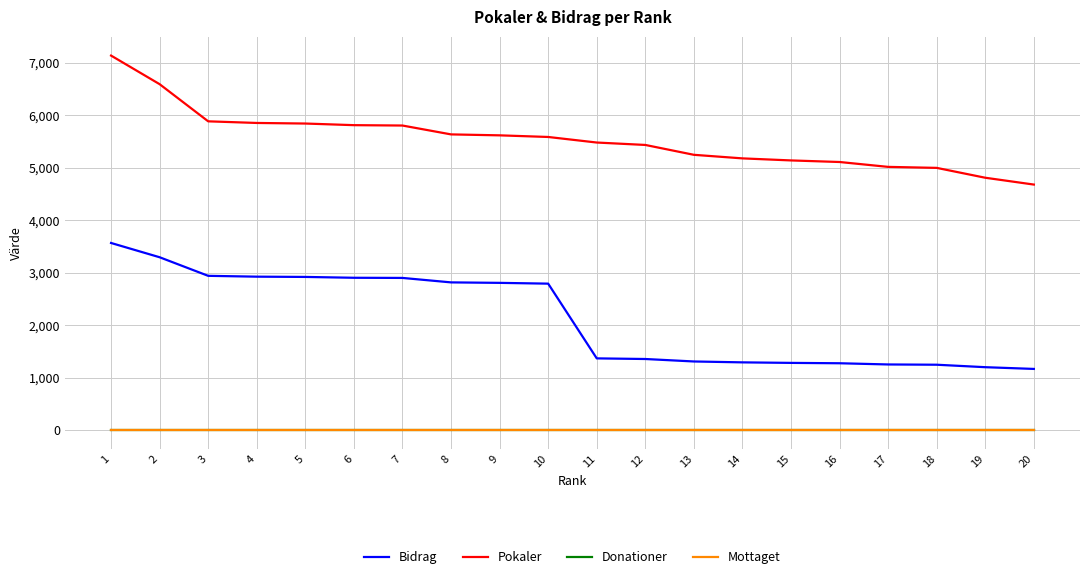

Reading left to right, transcribe all the data shown in this chart.

Bidrag: 3570	3298	2944	2928	2923	2907	2904	2819	2810	2795	1371	1359	1312	1295	1285	1278	1255	1250	1203	1170
Pokaler: 7141	6596	5888	5857	5846	5815	5808	5639	5621	5590	5484	5438	5250	5182	5143	5113	5020	5001	4813	4683
Donationer: 0	0	0	0	0	0	0	0	0	0	0	0	0	0	0	0	0	0	0	0
Mottaget: 0	0	0	0	0	0	0	0	0	0	0	0	0	0	0	0	0	0	0	0